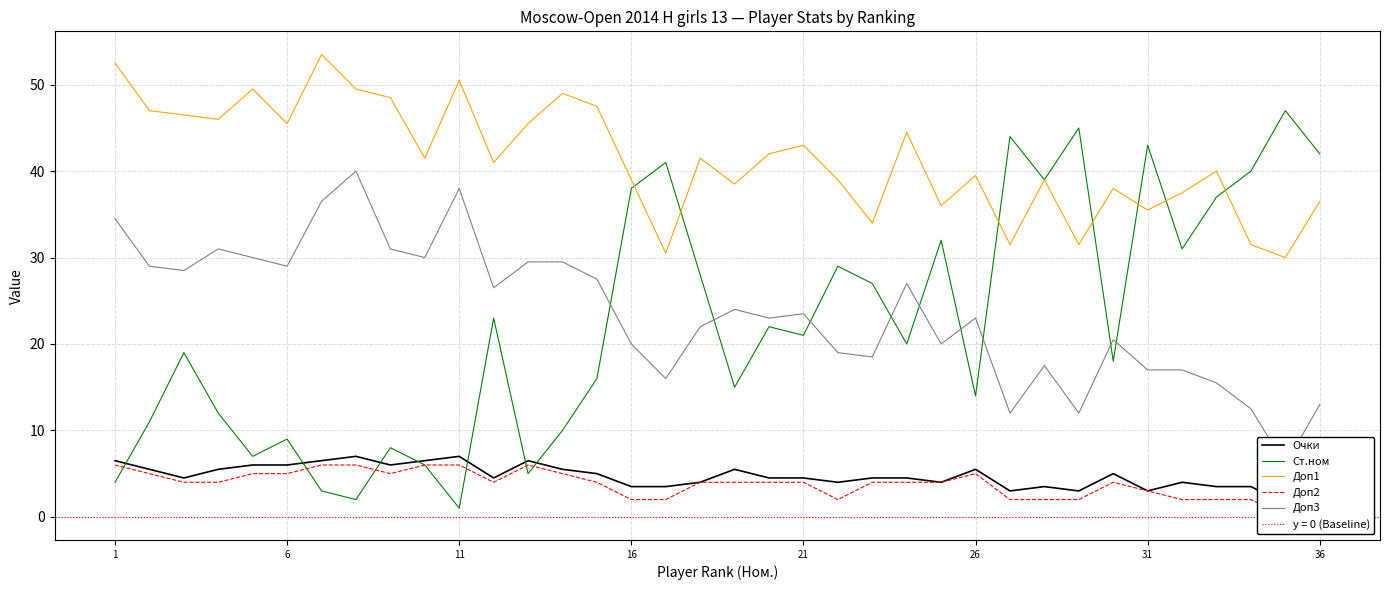

What is the minimum value for Доп1?

30.0